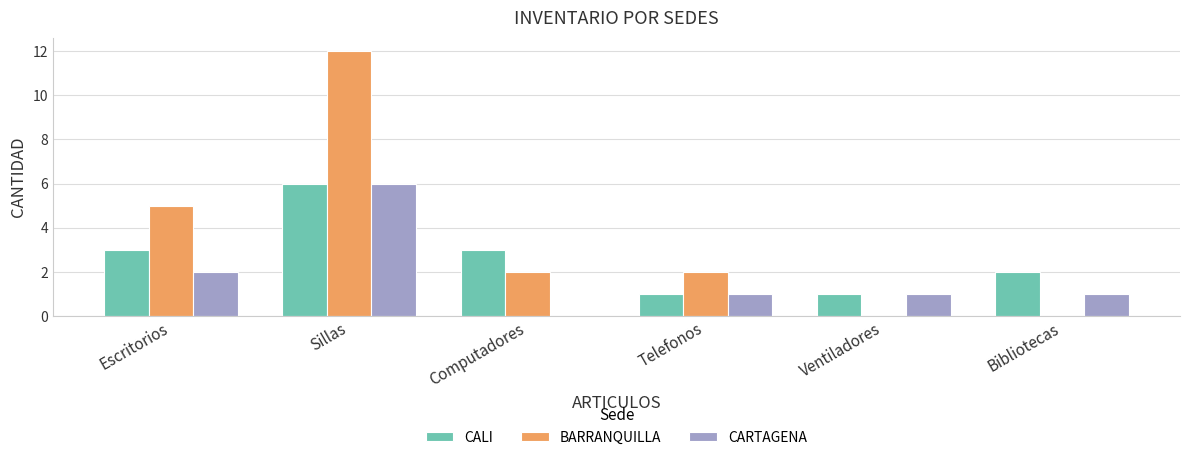

Which label corresponds to the largest value in the chart?

Sillas